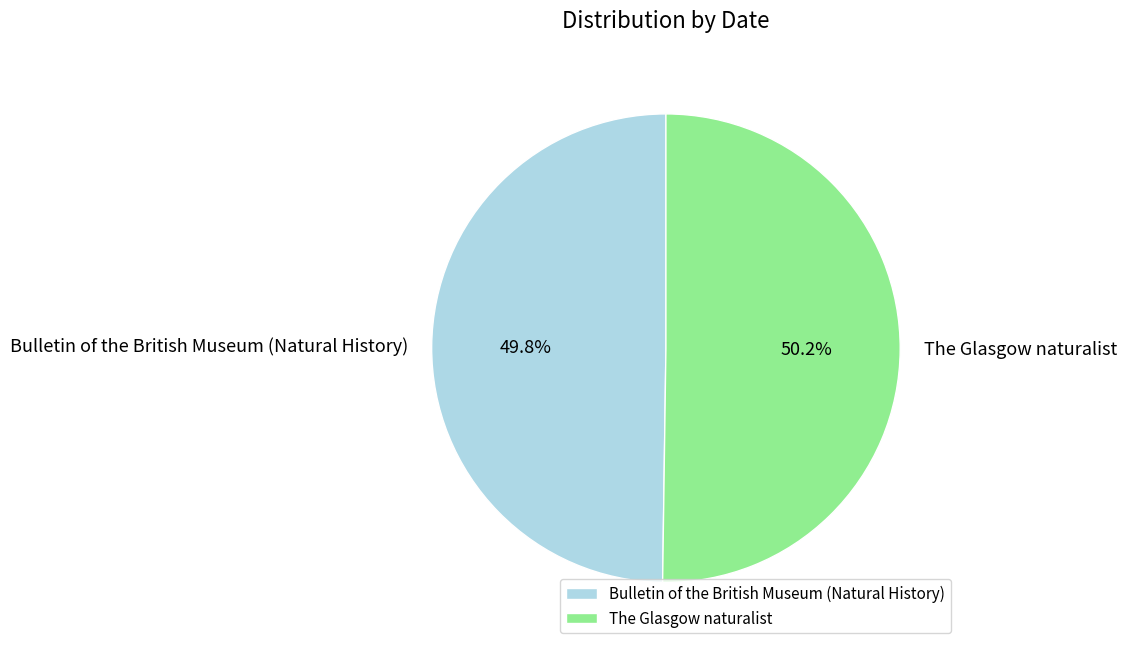

Approximately how many times larger is the value at The Glasgow naturalist compared to Bulletin of the British Museum (Natural History)?

1.0